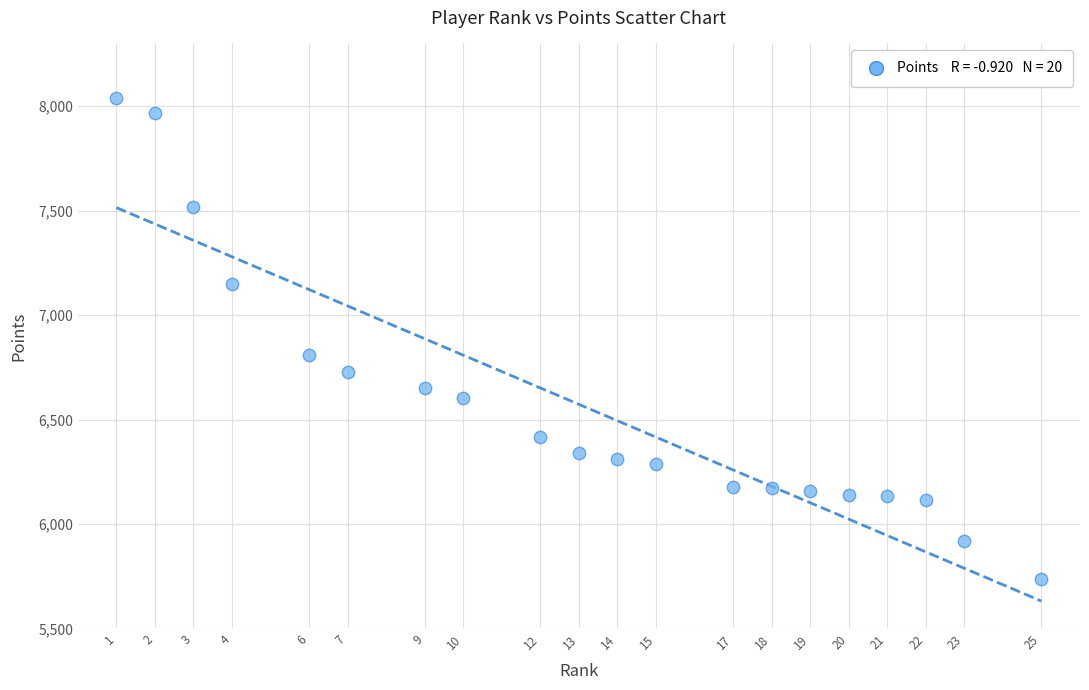

What is the range of Y values (max minus min)?

2301